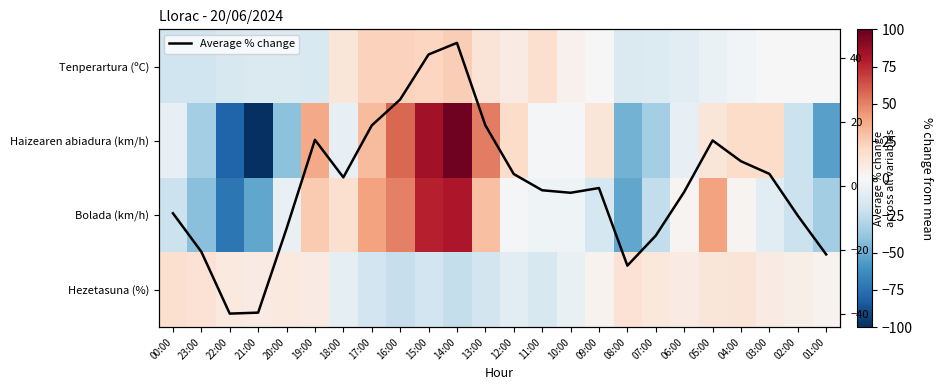

Between 21:00 and 16:00, which series saw the biggest shift?

Haizearen abiadura (km/h)